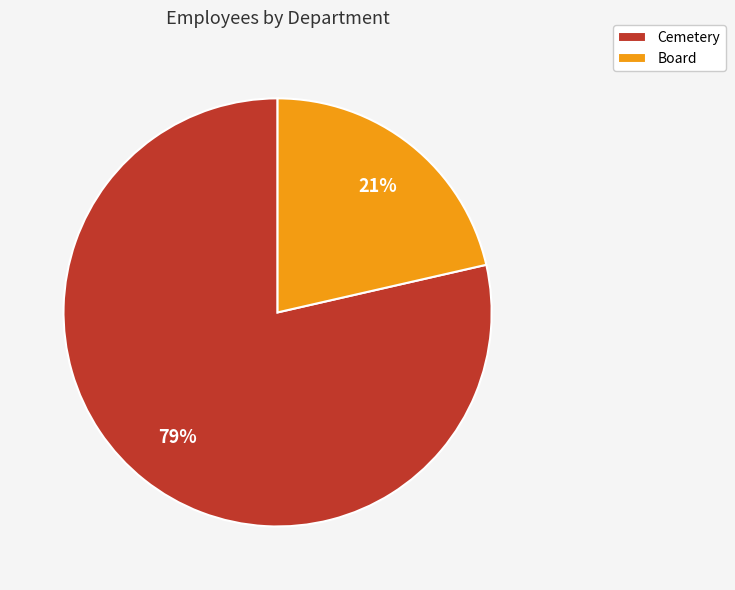

Which slice is the largest?

Cemetery